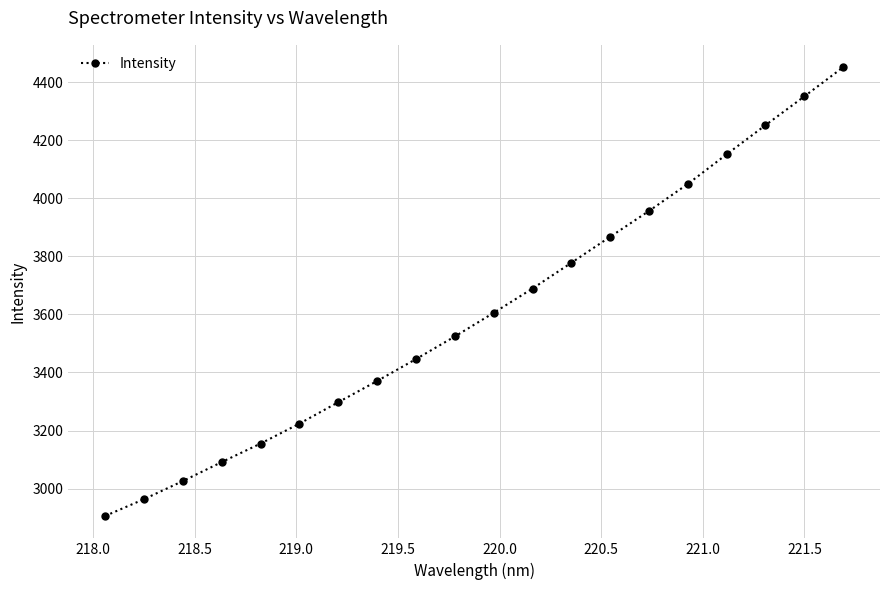

What is the value of the 8th point from the left?

3370.8